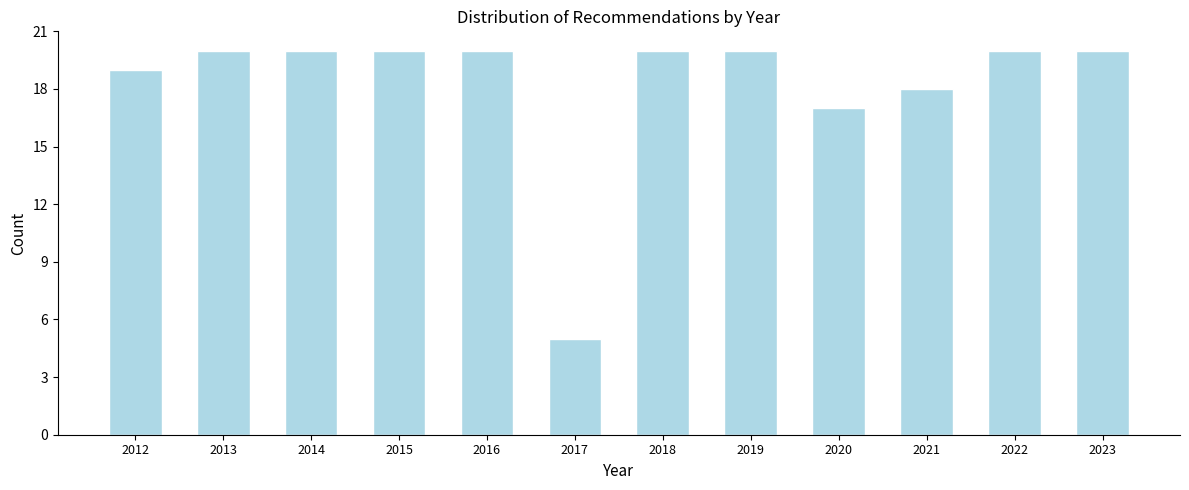

Reading left to right, transcribe all the data shown in this chart.

19	20	20	20	20	5	20	20	17	18	20	20